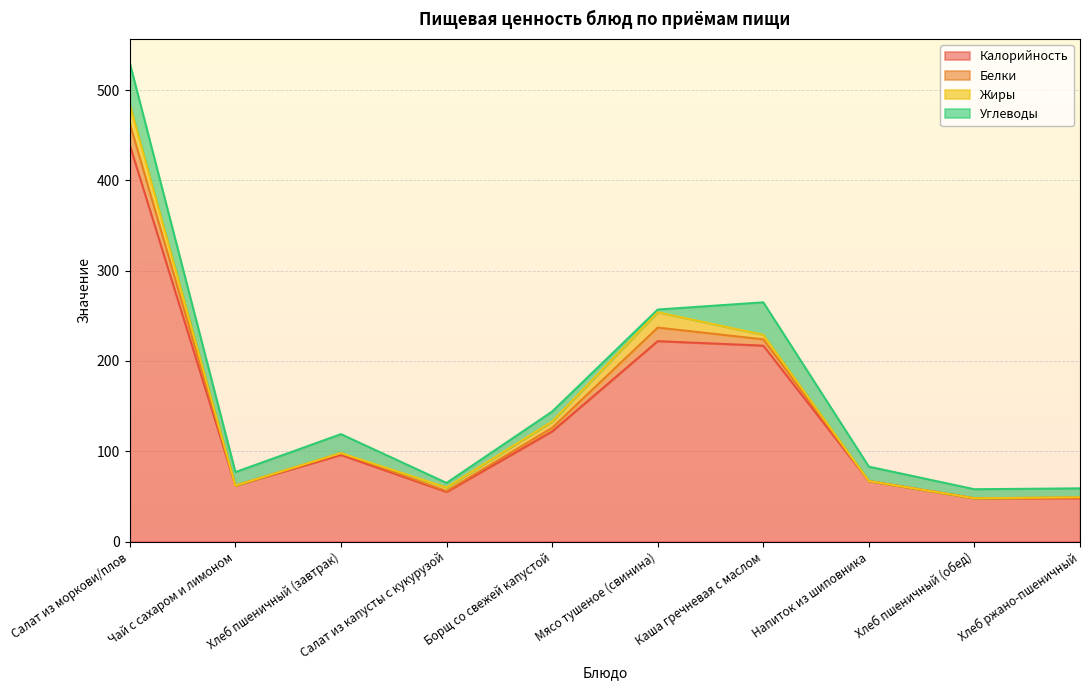

At which category does the chart reach its peak across all series?

Салат из моркови/плов